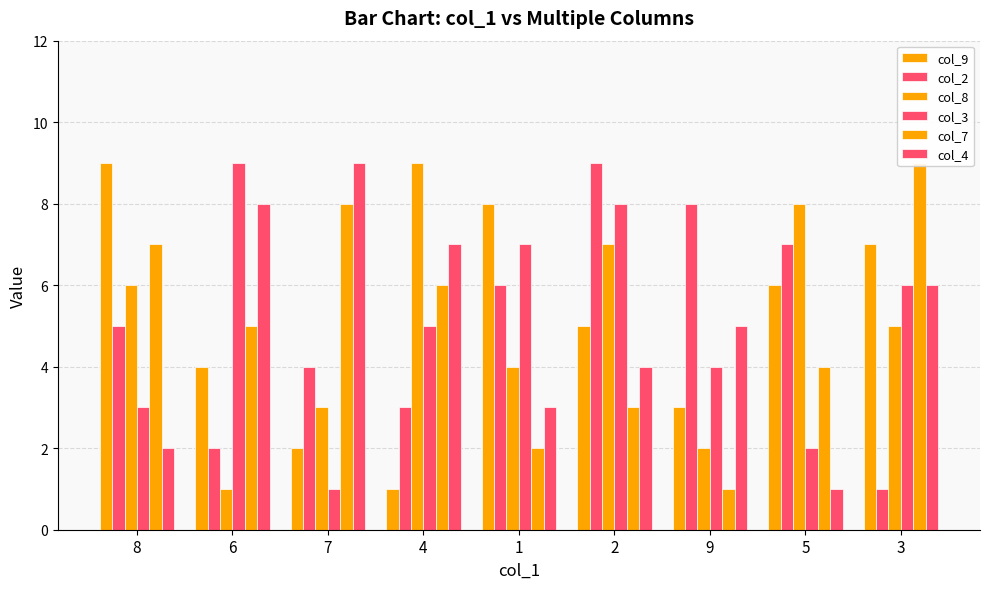

How many groups of bars are there?

9